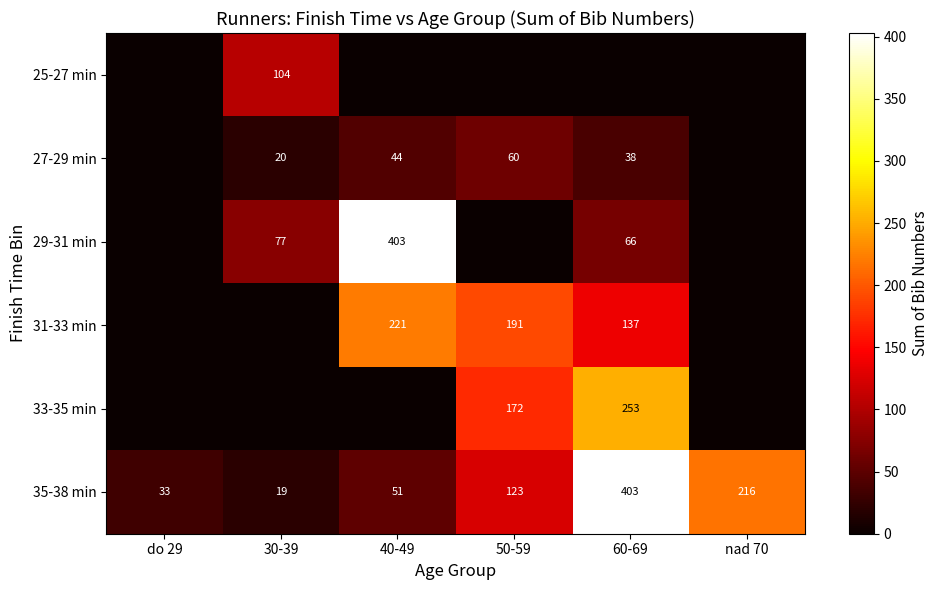

Which category has the lowest value in the 35-38 min series?

30-39